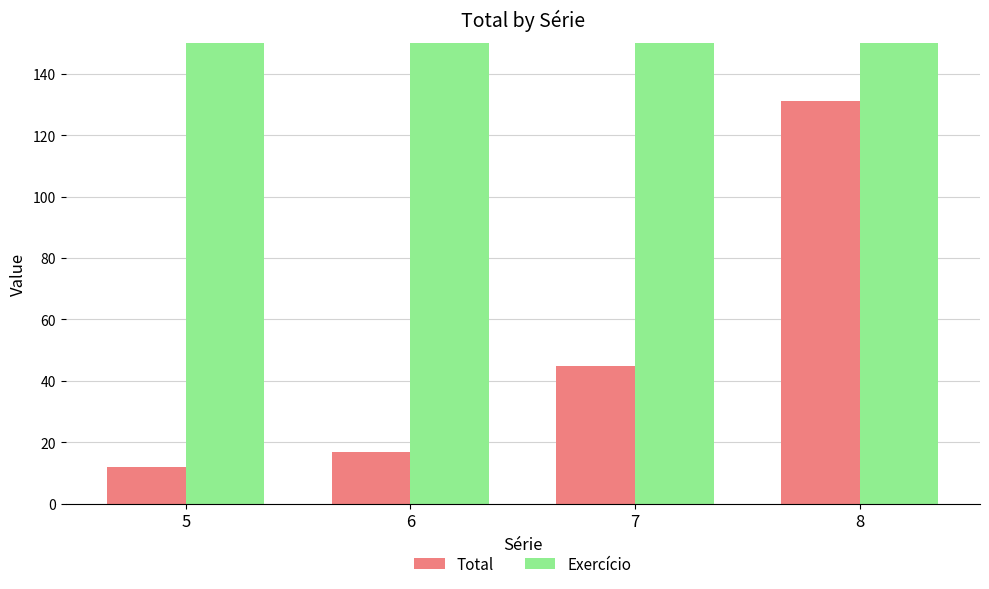

List the labels in order of Exercício value, smallest first.

5, 6, 7, 8